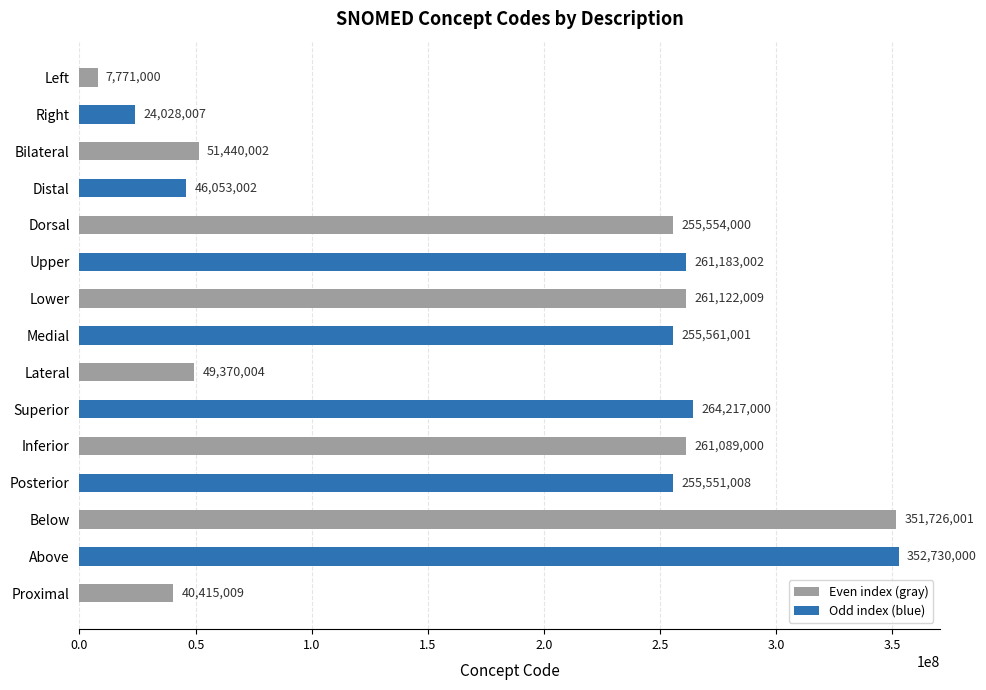

What is the value of the 15th bar from the top?

40415009